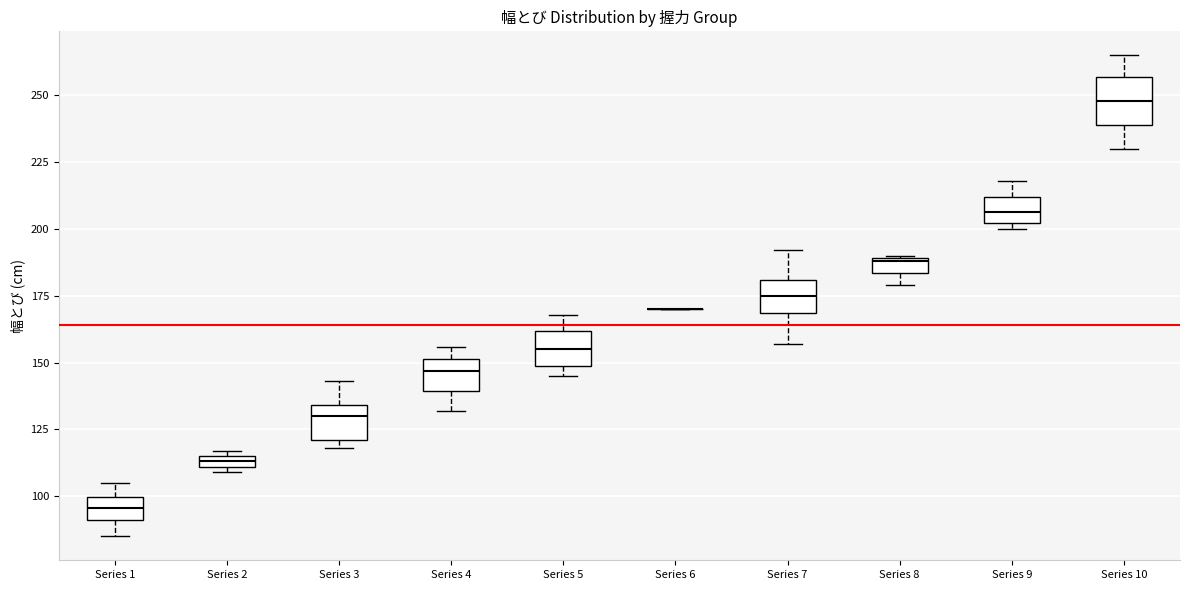

Where is the upper edge of the box for Series 2 on the y-axis? The values are not printed on the chart, so give them approximately, as read against the axis.

115